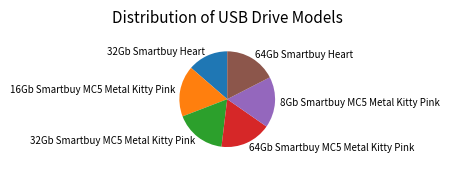

Do 32Gb Smartbuy Heart and 64Gb Smartbuy Heart together represent more than half of the pie?

No